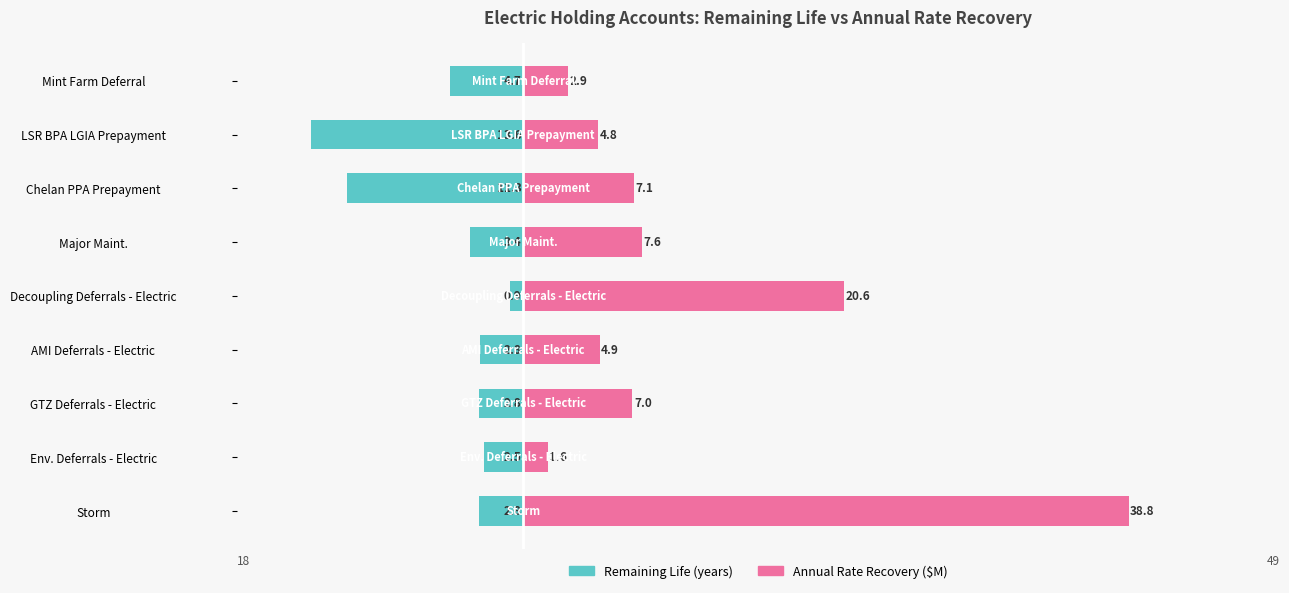

List the series in order of their overall mean, lowest first.

Remaining Life (years), Annual Rate Recovery ($M)